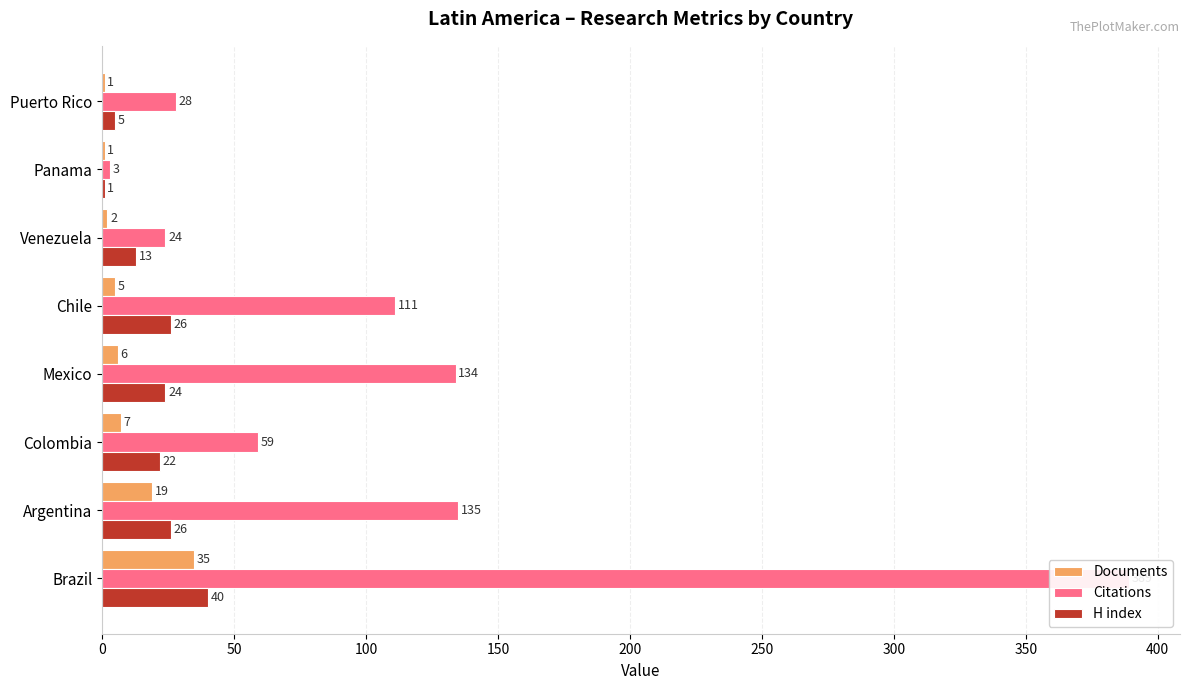

Is it true that Citations equals 19 at Puerto Rico?

False